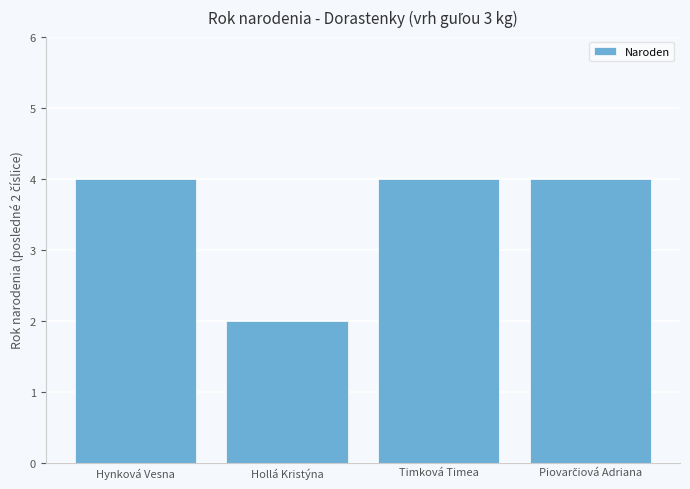

How many bars are there in total?

4